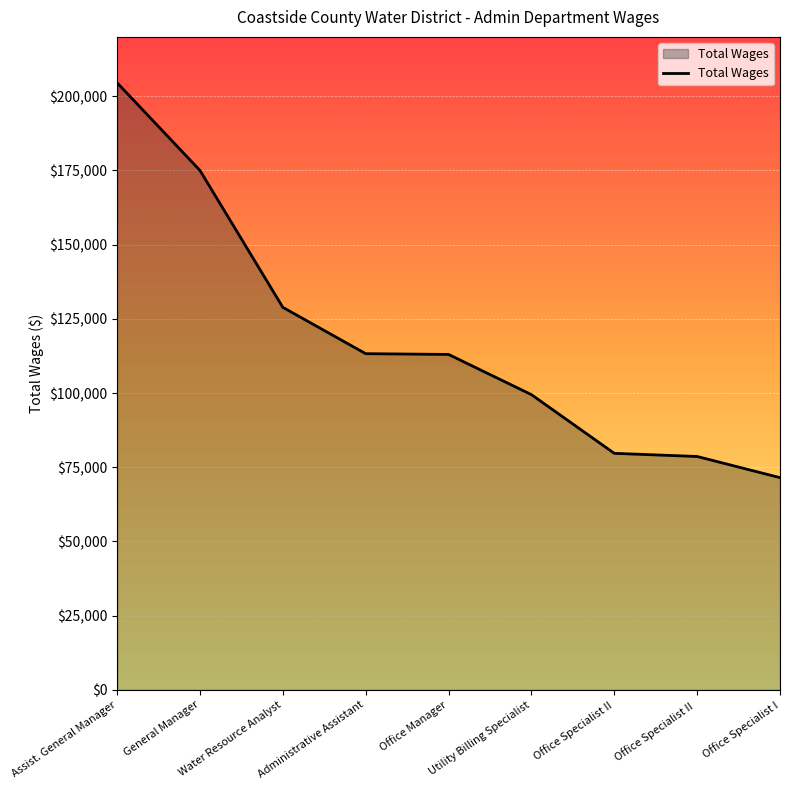

At which category does the chart reach its peak across all series?

Assist. General Manager